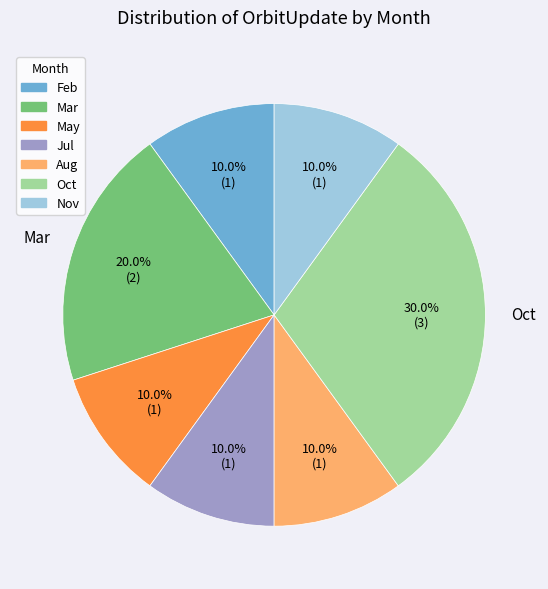

Is May the majority of the pie?

No